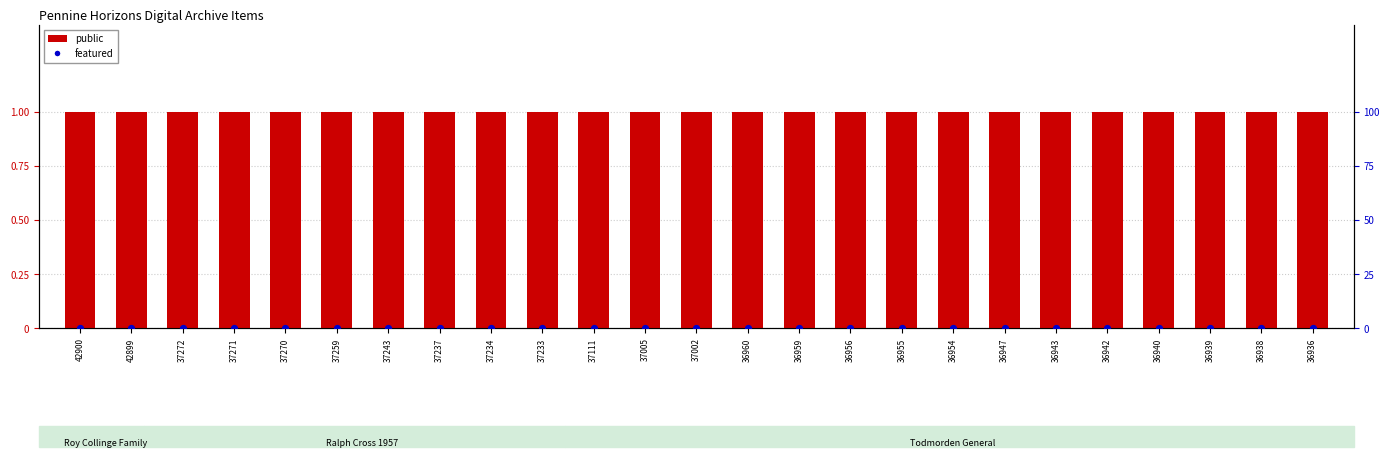

Which series reaches the maximum Y coordinate?

public